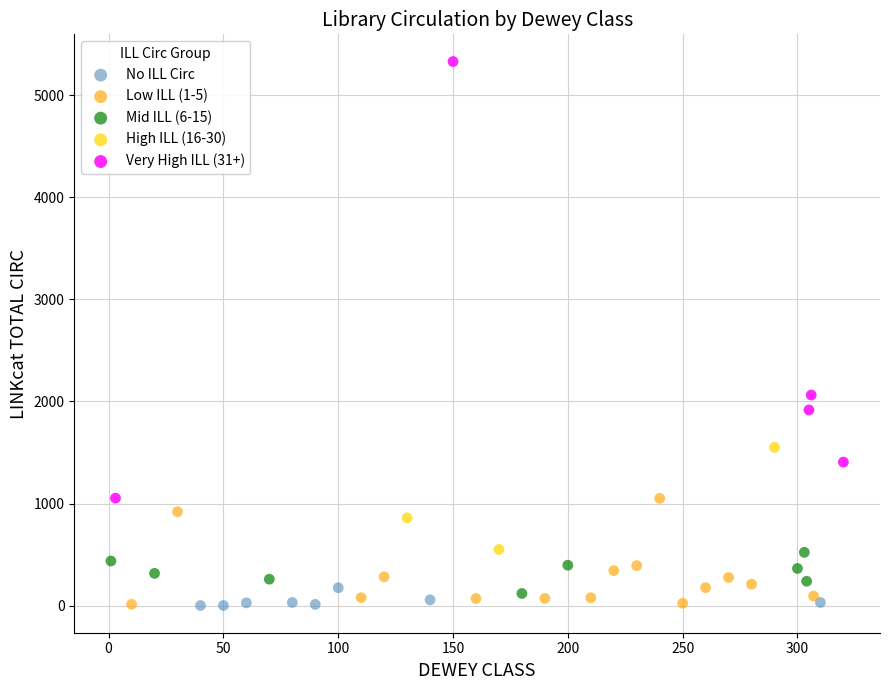

Which series has the widest spread of Y values?

Very High ILL (31+)